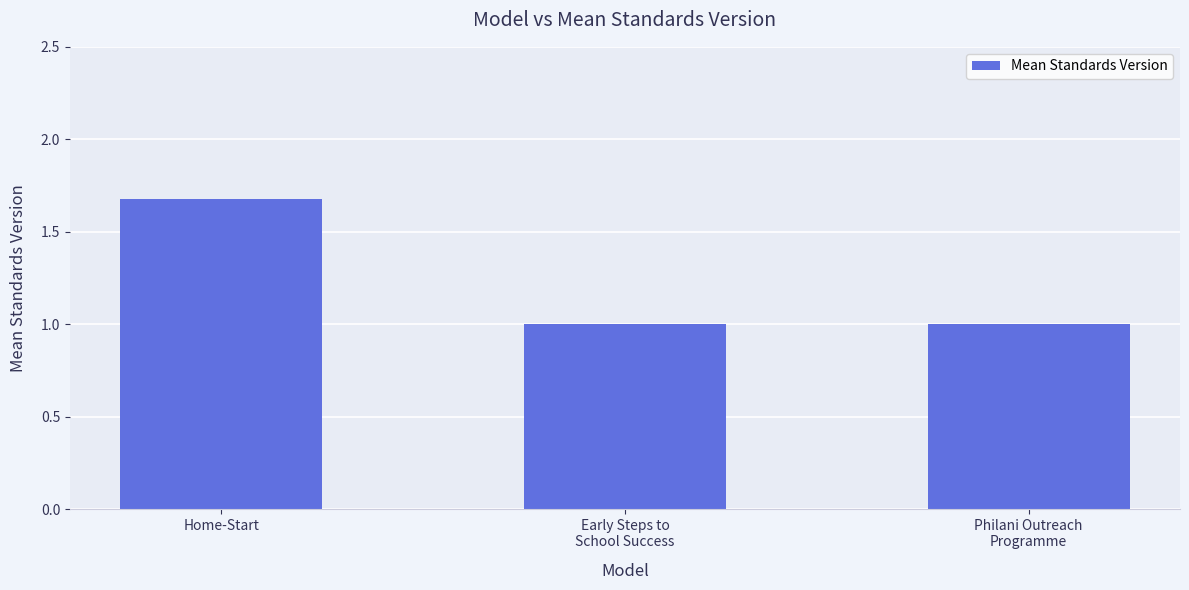

Is it true that the value at Philani Outreach
Programme is 0.3?

False